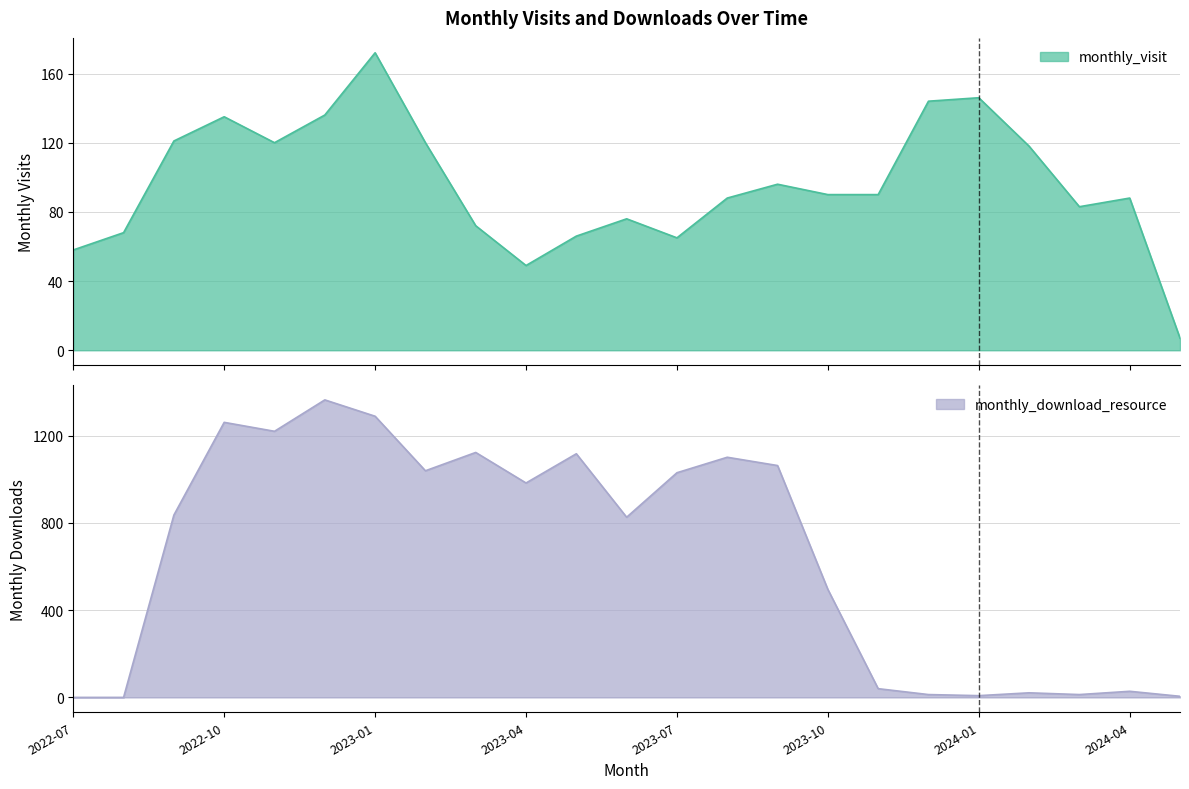

List the series in order of their overall mean, highest first.

monthly_download_resource, monthly_visit